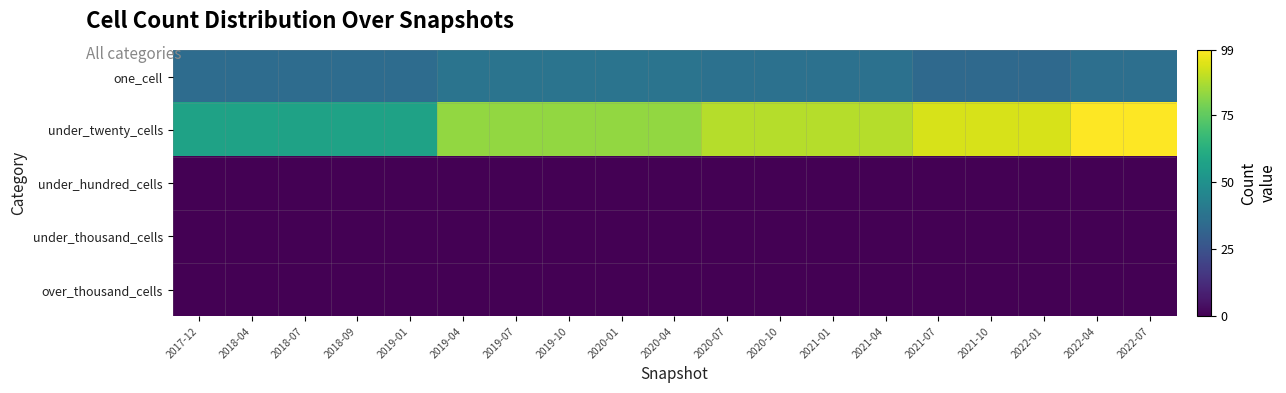

Reading left to right, what are all the values shown in this chart?

one_cell: 2017-12=35	2018-04=35	2018-07=35	2018-09=35	2019-01=35	2019-04=38	2019-07=38	2019-10=38	2020-01=38	2020-04=38	2020-07=37	2020-10=37	2021-01=37	2021-04=37	2021-07=34	2021-10=34	2022-01=34	2022-04=36	2022-07=36
under_twenty_cells: 2017-12=57	2018-04=57	2018-07=57	2018-09=57	2019-01=57	2019-04=83	2019-07=83	2019-10=83	2020-01=83	2020-04=83	2020-07=88	2020-10=88	2021-01=88	2021-04=88	2021-07=93	2021-10=93	2022-01=93	2022-04=99	2022-07=99
under_hundred_cells: 2017-12=0	2018-04=0	2018-07=0	2018-09=0	2019-01=0	2019-04=0	2019-07=0	2019-10=0	2020-01=0	2020-04=0	2020-07=0	2020-10=0	2021-01=0	2021-04=0	2021-07=0	2021-10=0	2022-01=0	2022-04=0	2022-07=0
under_thousand_cells: 2017-12=0	2018-04=0	2018-07=0	2018-09=0	2019-01=0	2019-04=0	2019-07=0	2019-10=0	2020-01=0	2020-04=0	2020-07=0	2020-10=0	2021-01=0	2021-04=0	2021-07=0	2021-10=0	2022-01=0	2022-04=0	2022-07=0
over_thousand_cells: 2017-12=0	2018-04=0	2018-07=0	2018-09=0	2019-01=0	2019-04=0	2019-07=0	2019-10=0	2020-01=0	2020-04=0	2020-07=0	2020-10=0	2021-01=0	2021-04=0	2021-07=0	2021-10=0	2022-01=0	2022-04=0	2022-07=0